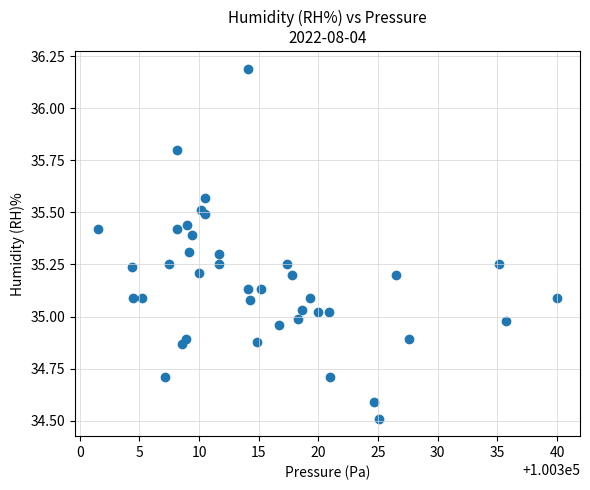

What is the range of X values (max minus min)?

38.5